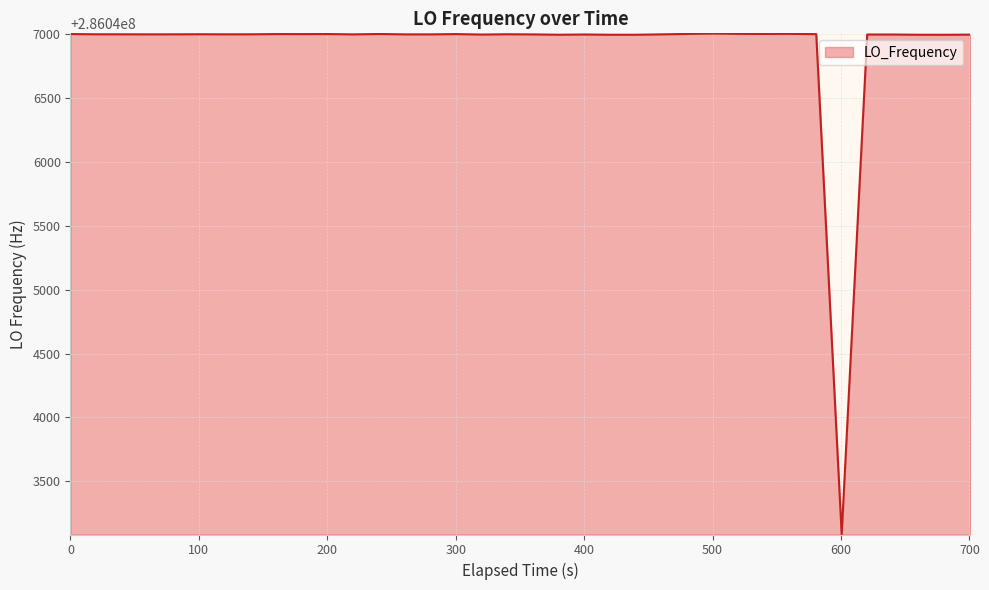

What is the average value?

286046902.7